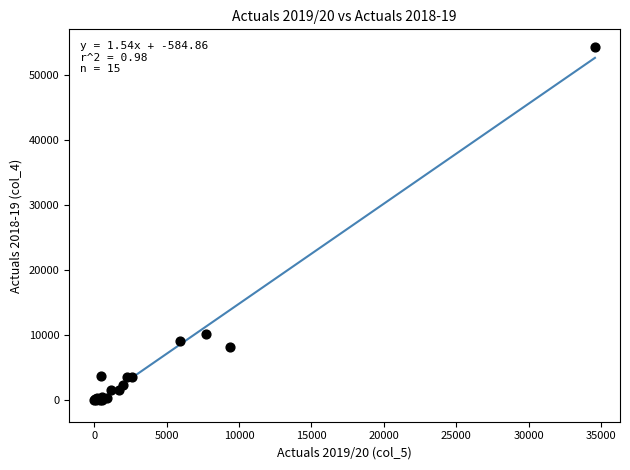

What Y value in the scatter plot is closest to 27137?

10171.9